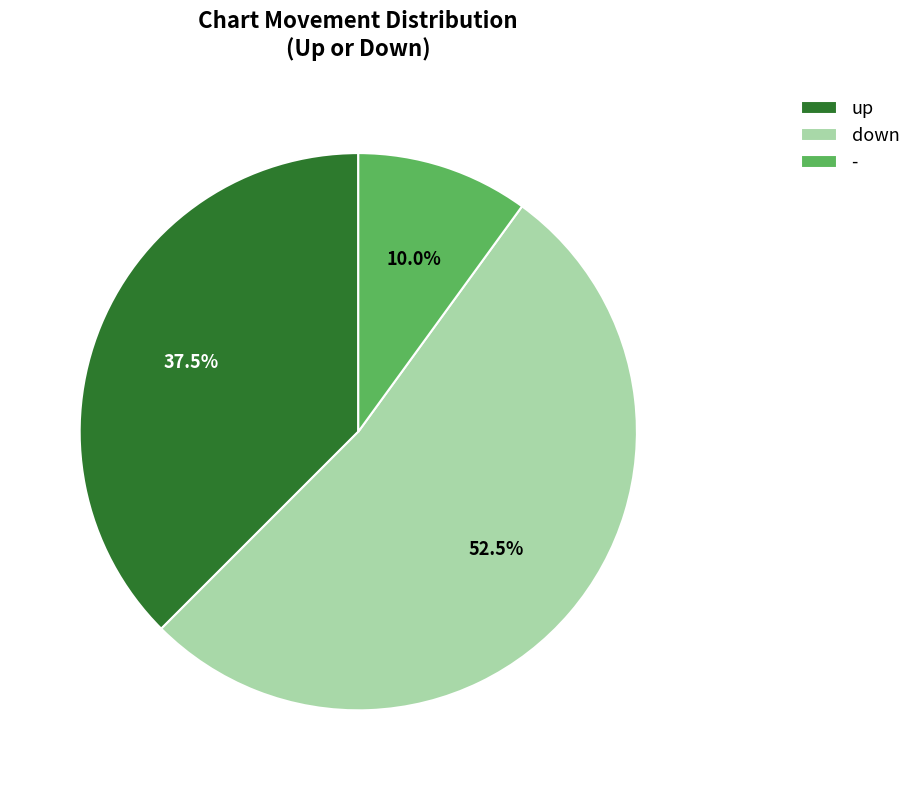

Which category has the smallest portion of the pie?

-